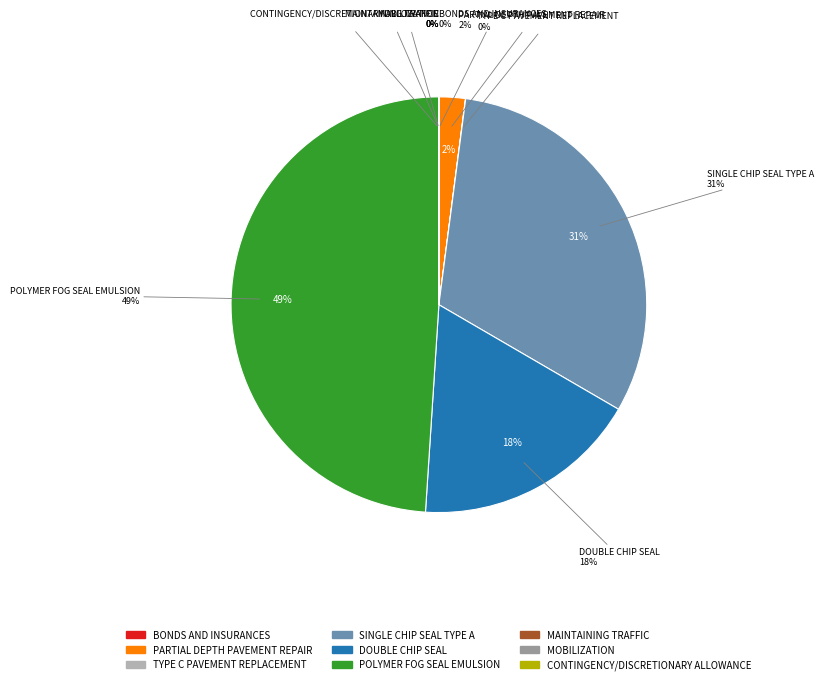

To the nearest percent, what is the combined percentage of DOUBLE CHIP SEAL and TYPE C PAVEMENT REPLACEMENT?

18%